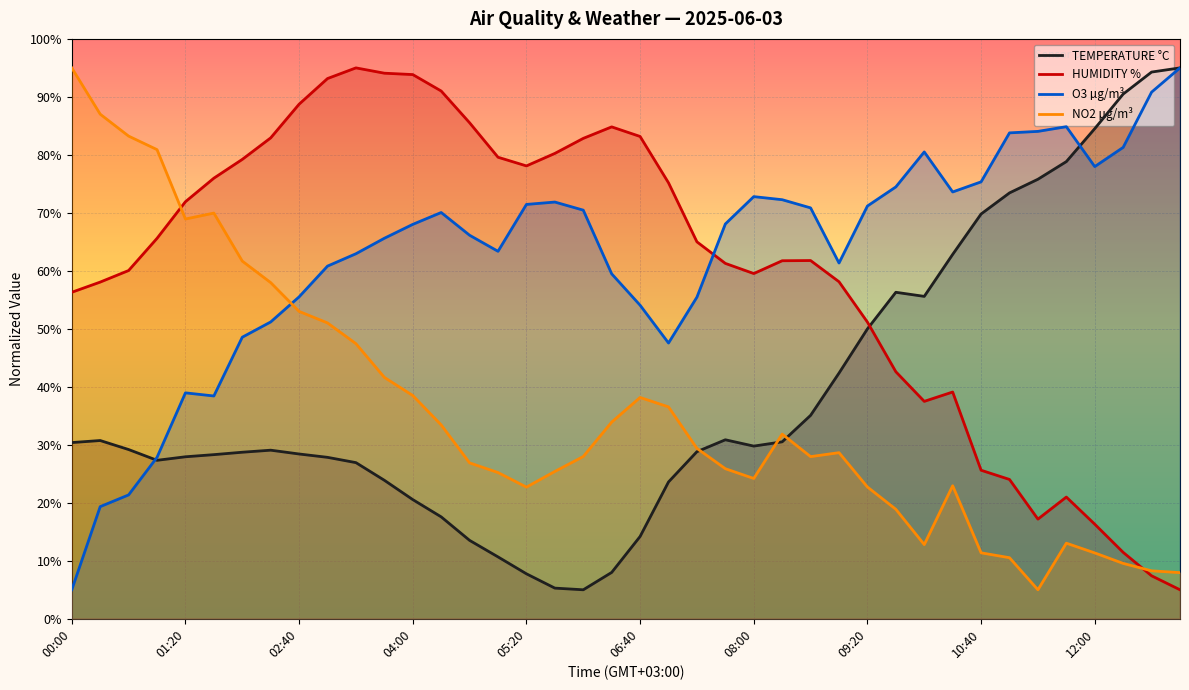

True or false: TEMPERATURE °C and HUMIDITY % intersect in this chart.

True